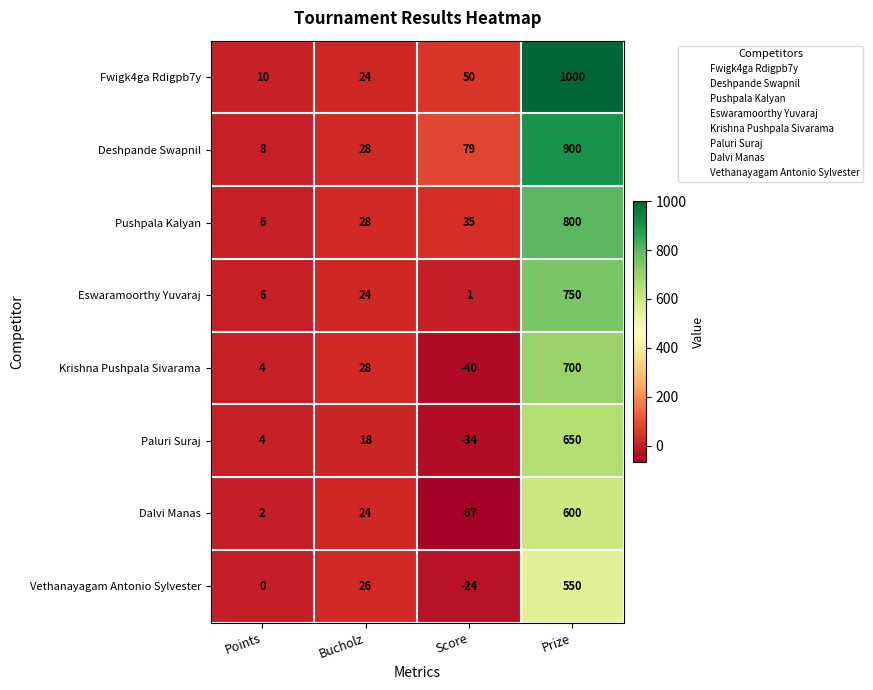

At which label is Paluri Suraj closest to 308?

Bucholz